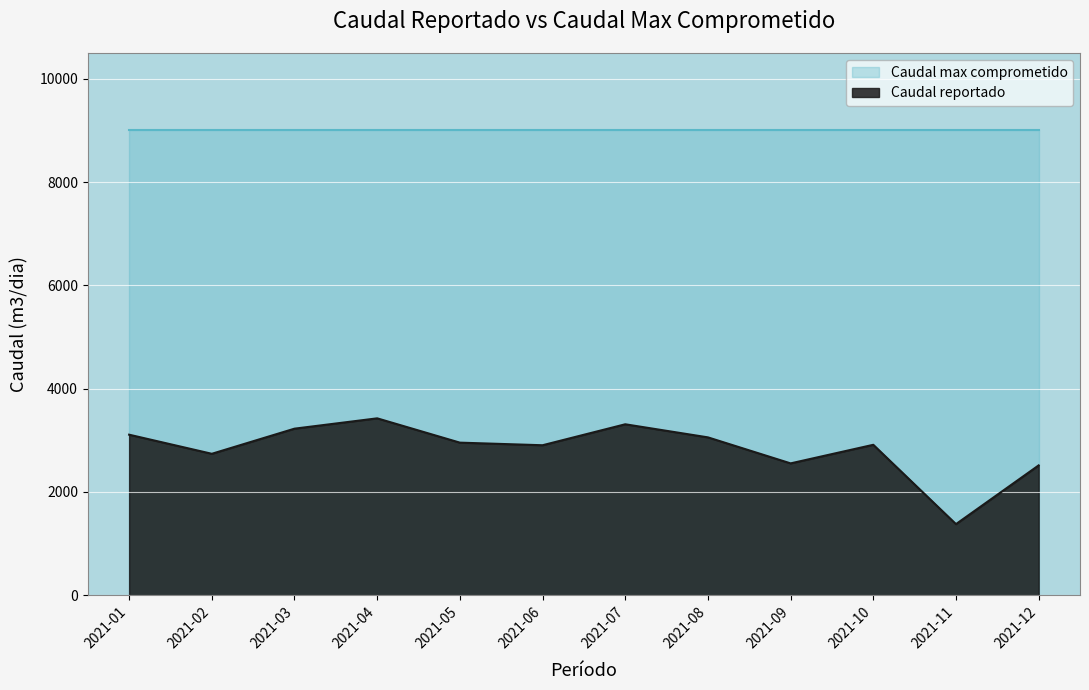

What is the sum of all values?

34048.7